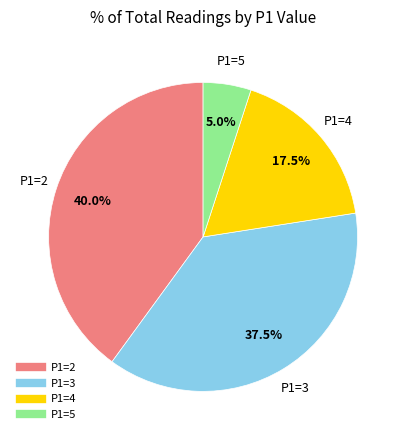

What is the smallest slice in the pie chart?

P1=5